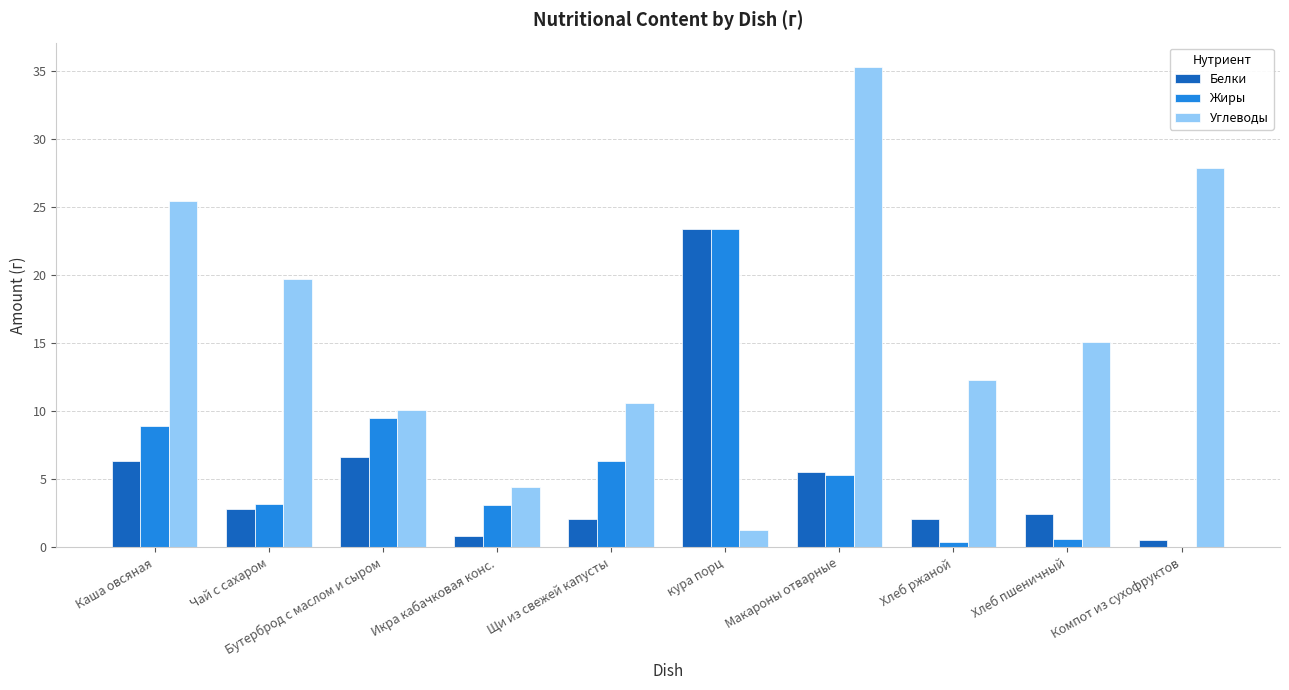

Which series has the widest spread of values?

Углеводы